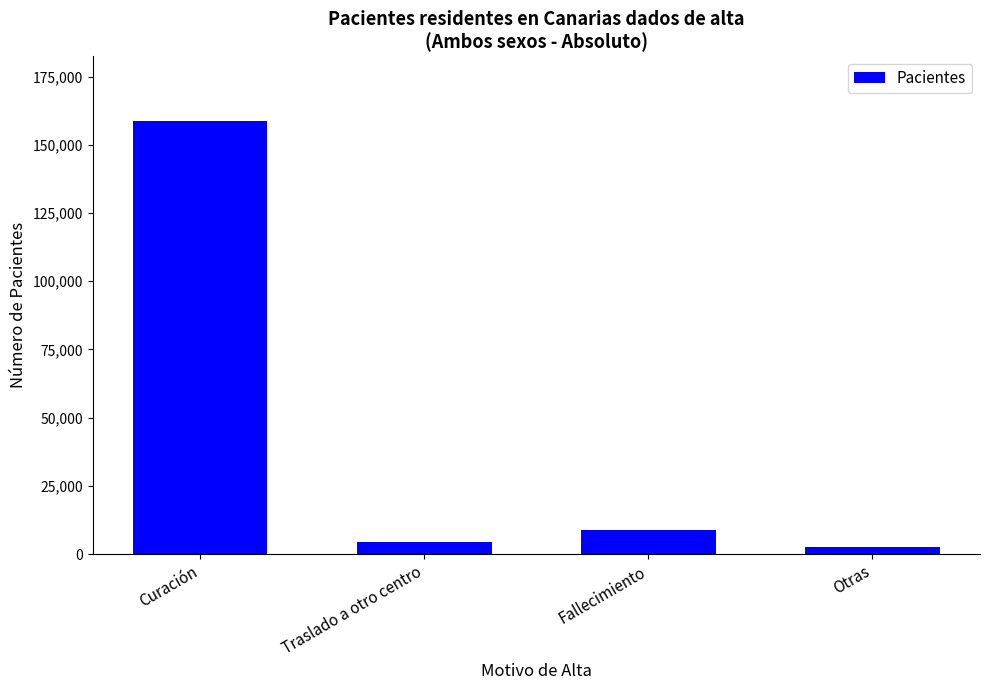

Rank the categories by value from lowest to highest.

Otras, Traslado a otro centro, Fallecimiento, Curación